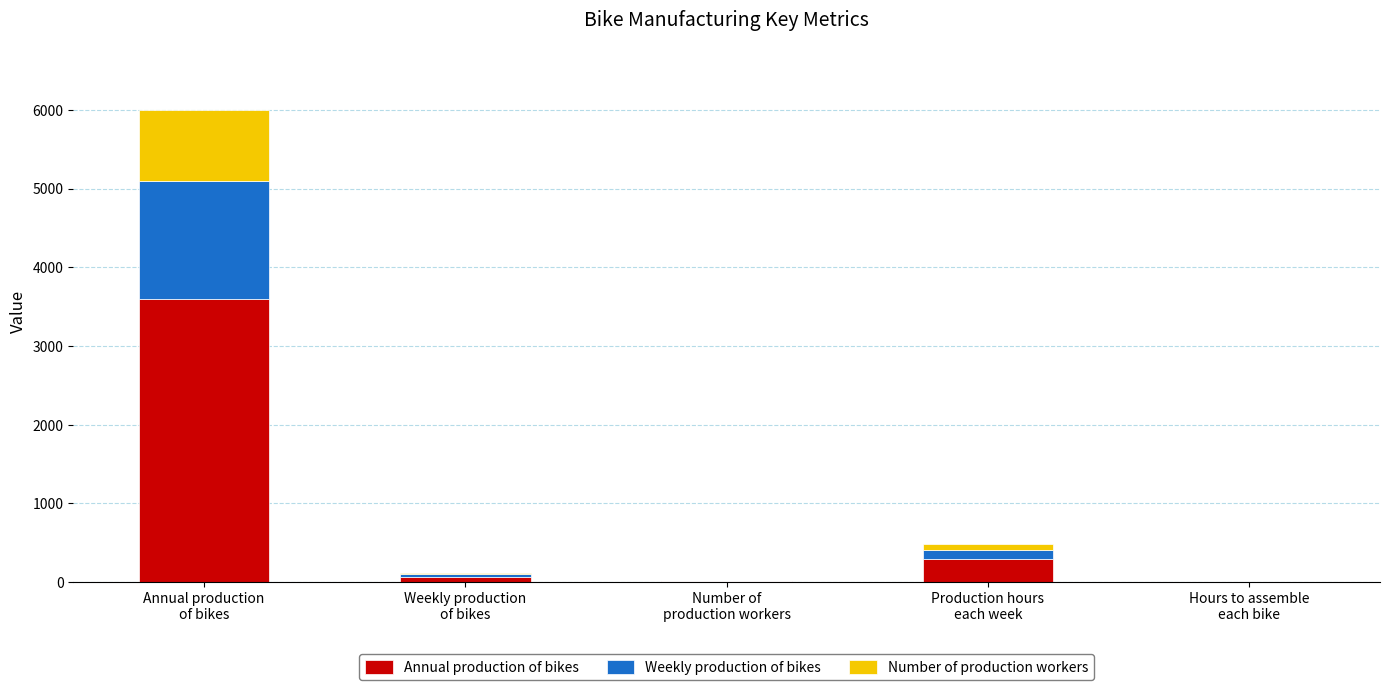

How many categories are shown in the chart?

5